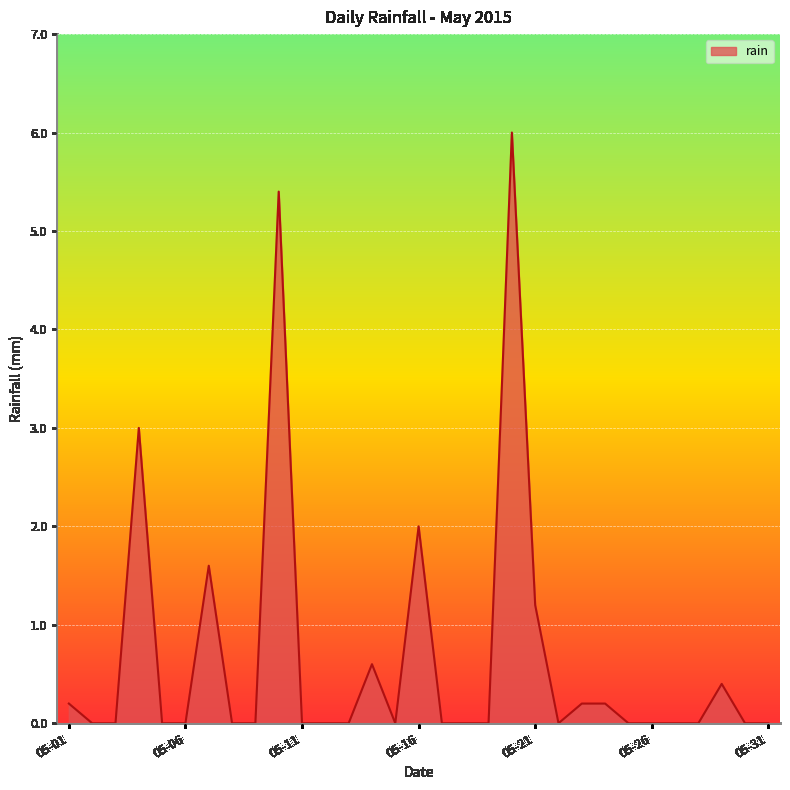

What is the greatest value displayed?

6.0